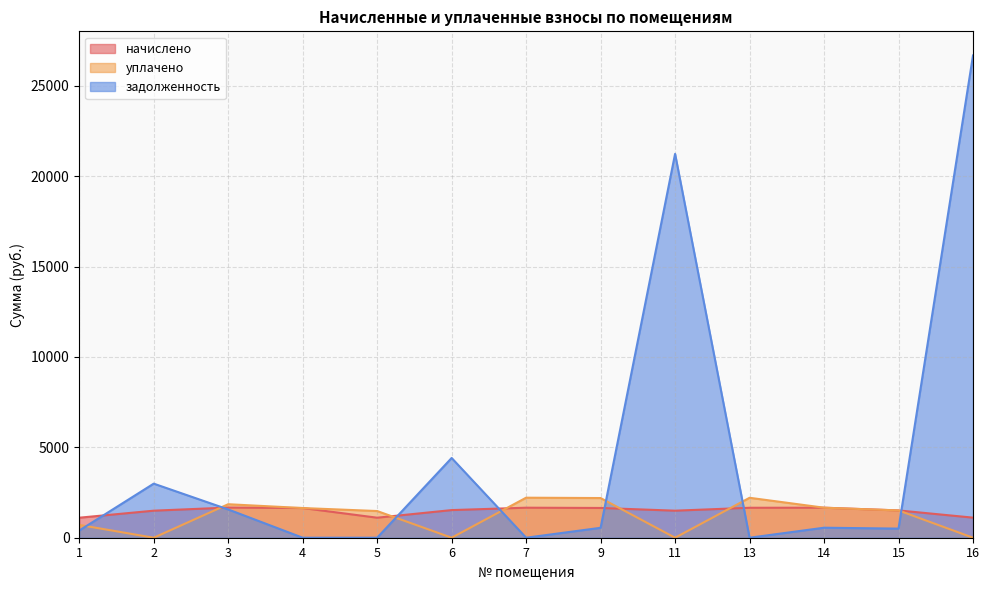

What are all the series names shown in the legend?

начислено, уплачено, задолженность